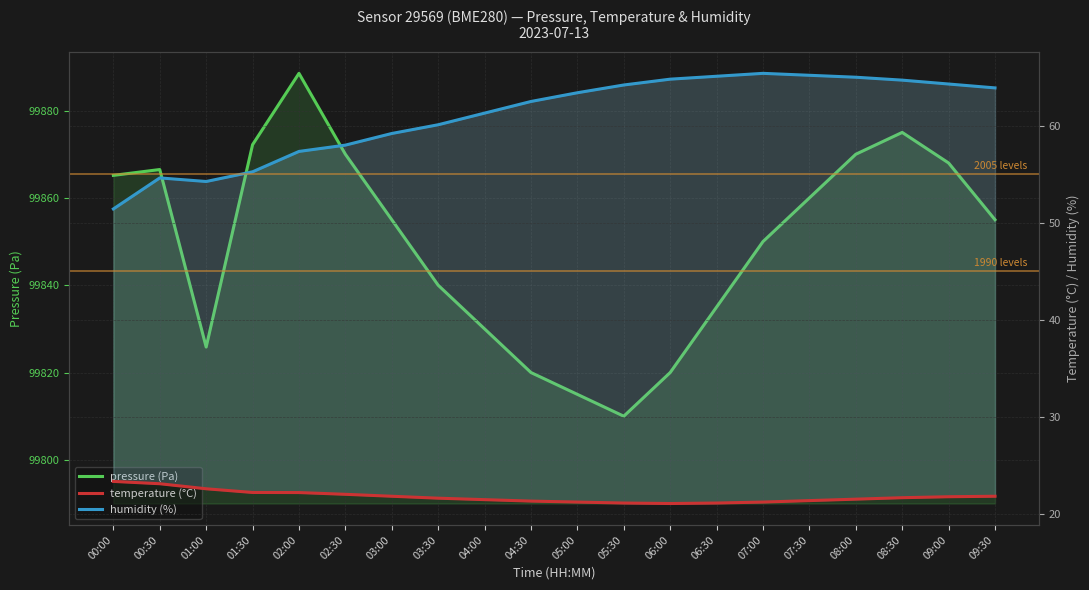

At which category does the chart reach its peak across all series?

02:00